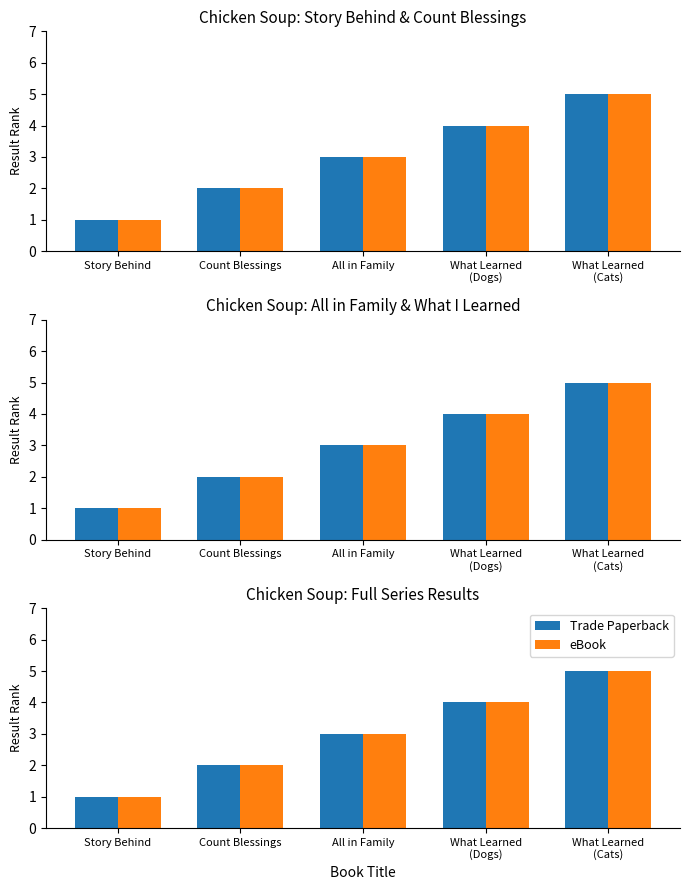

Is the value of eBook at What Learned
(Cats) greater than the value of Trade Paperback at What Learned
(Dogs)?

Yes